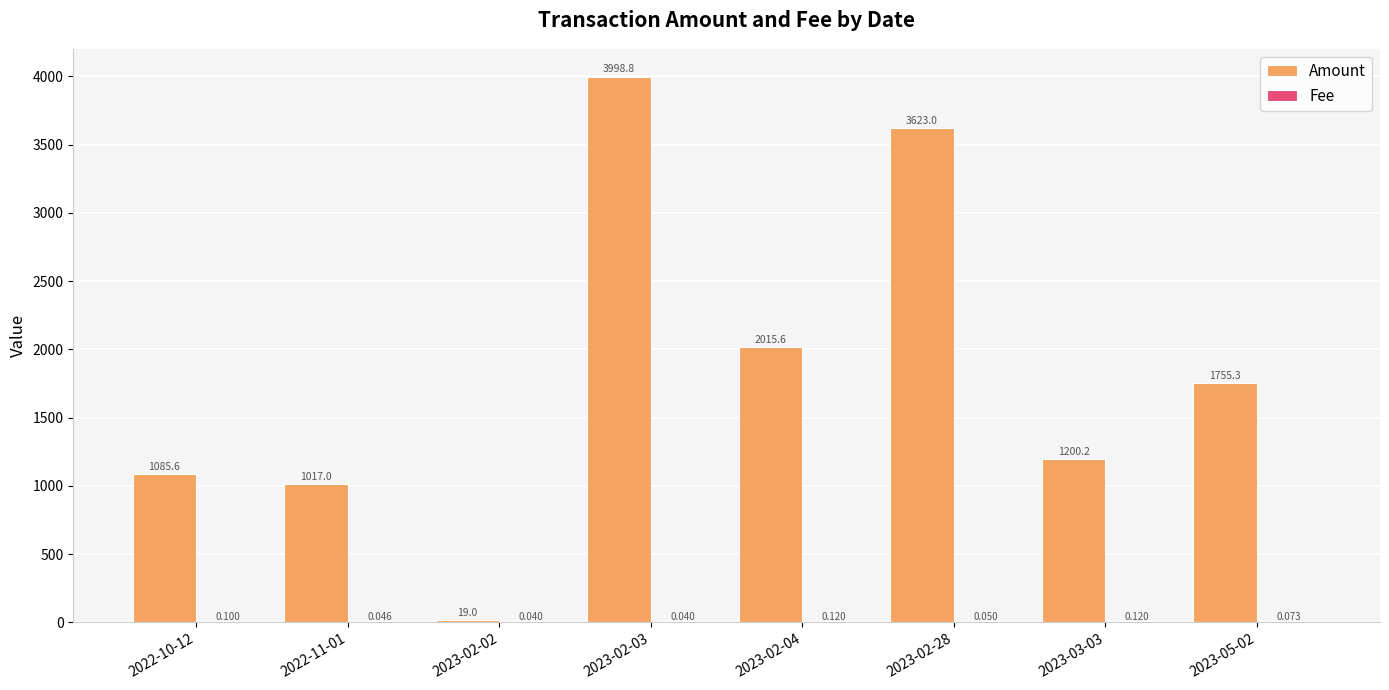

Are the bars grouped side by side (vs. stacked)?

Yes